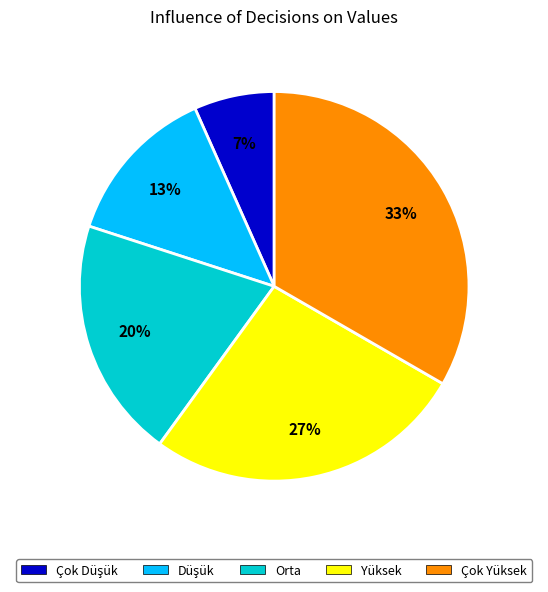

True or false: Çok Yüksek accounts for 24% of the total.

False